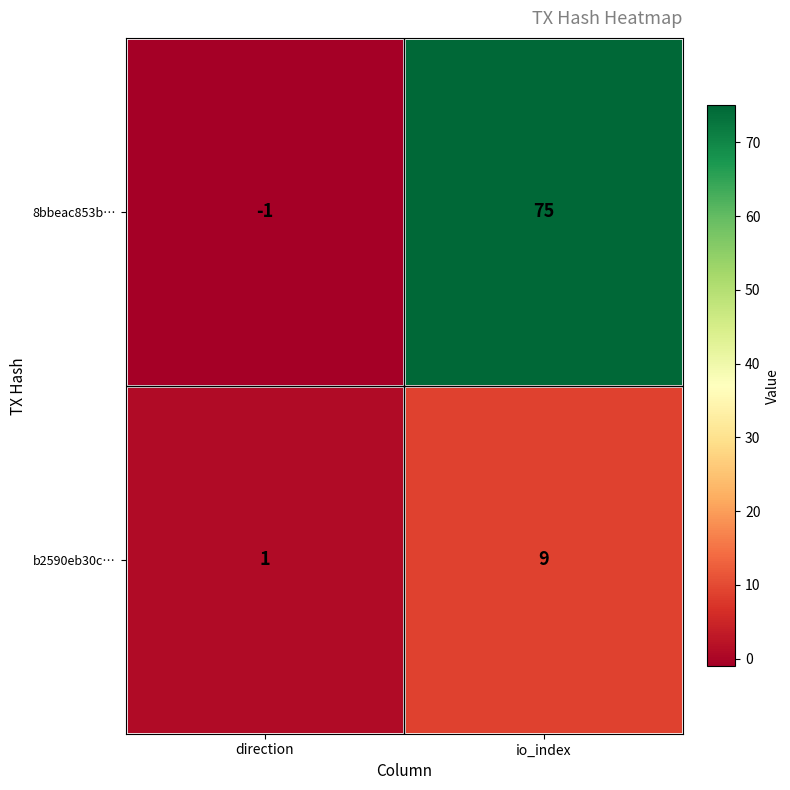

Which category has the lowest value across all series?

direction